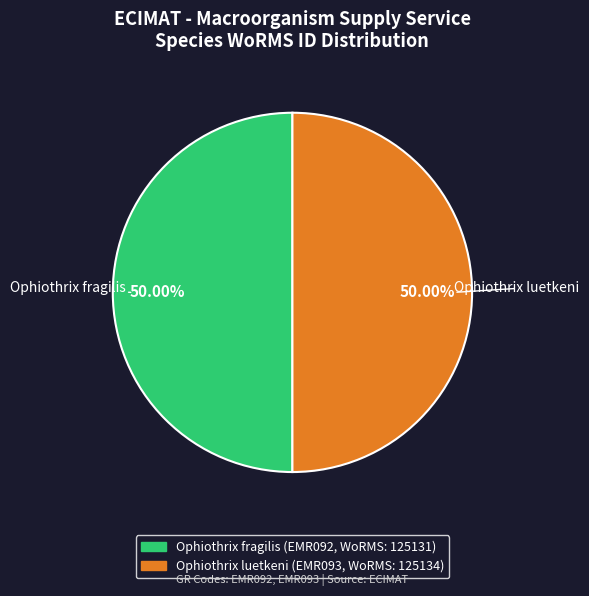

Is it true that Ophiothrix luetkeni is 42% of the pie?

False